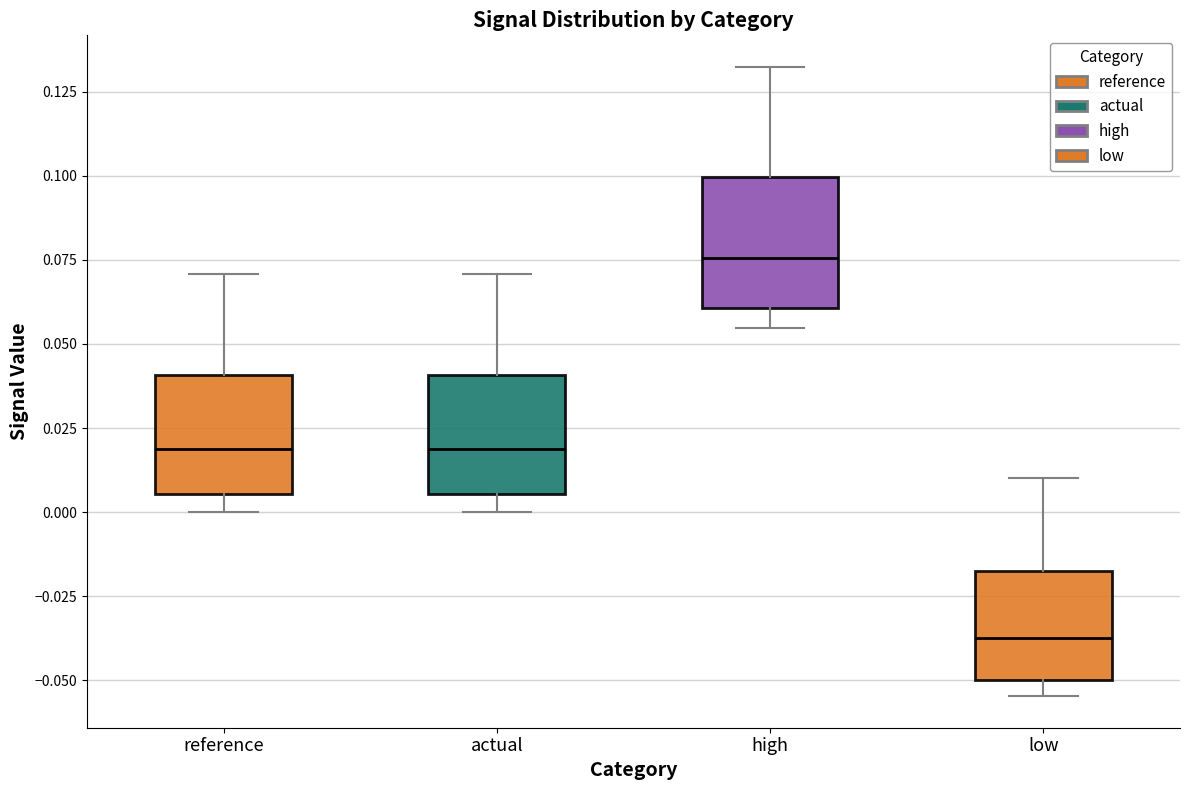

Which box's median line is the highest?

high